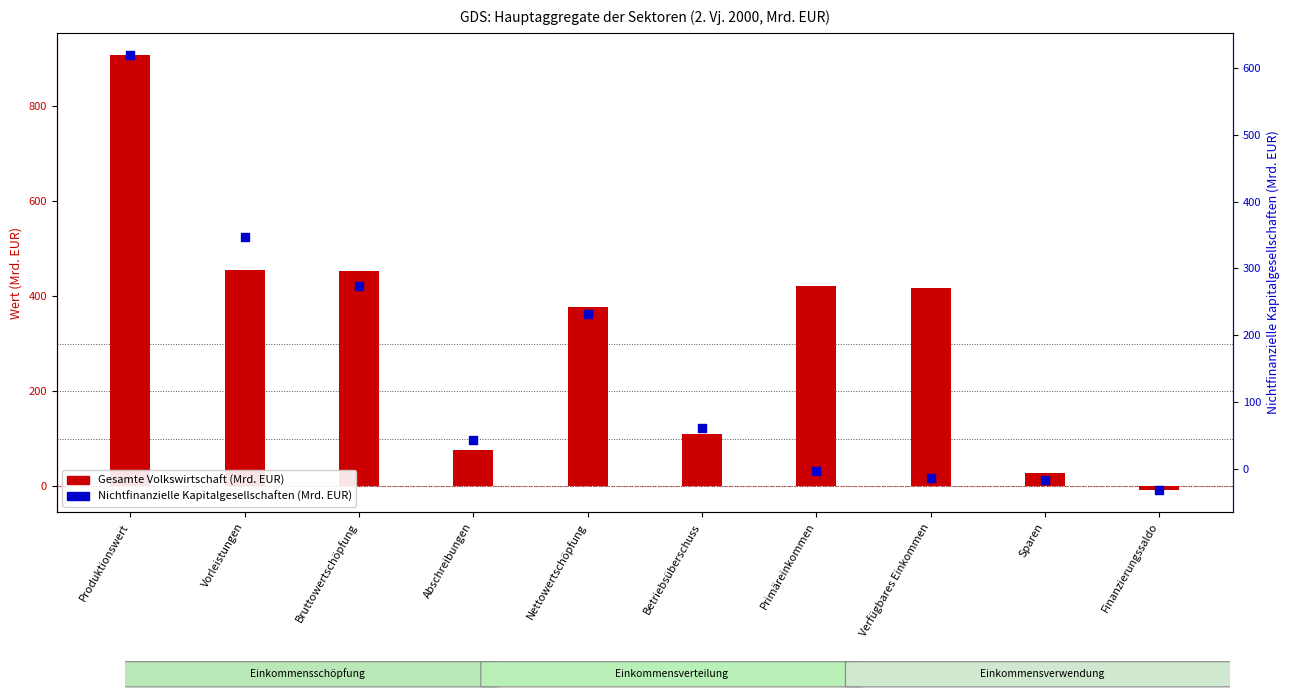

Which series has the largest total across all categories?

Gesamte Volkswirtschaft